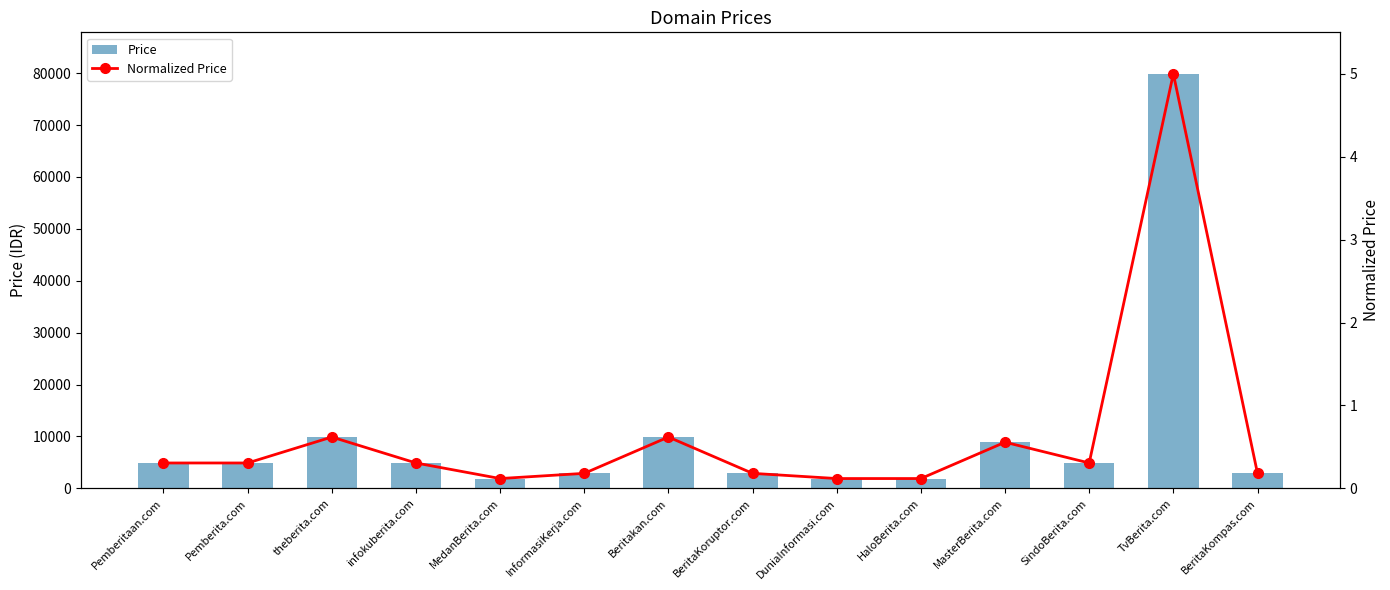

What position from the right is SindoBerita.com?

3